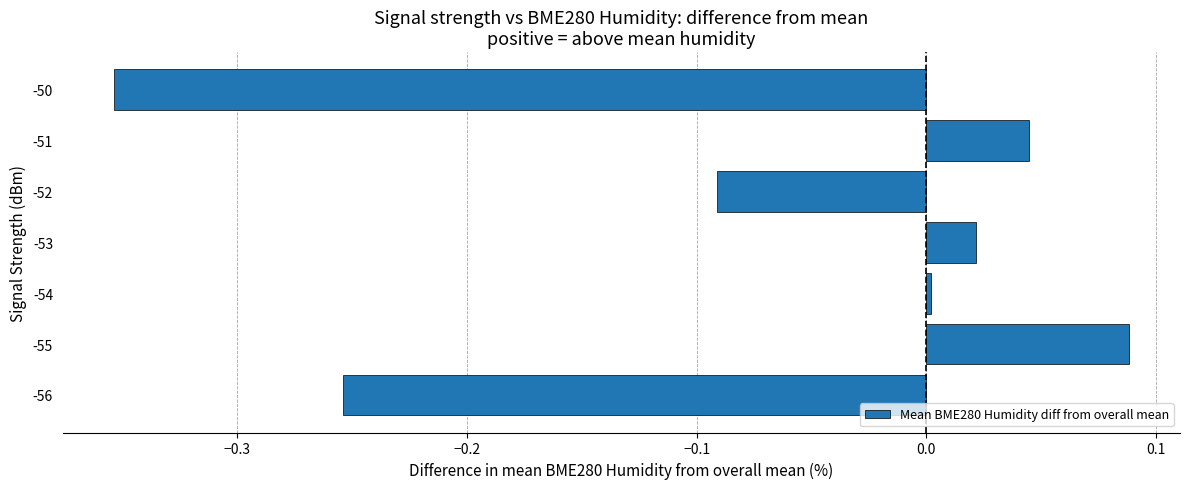

Which has a higher value, -52 or -53?

-53